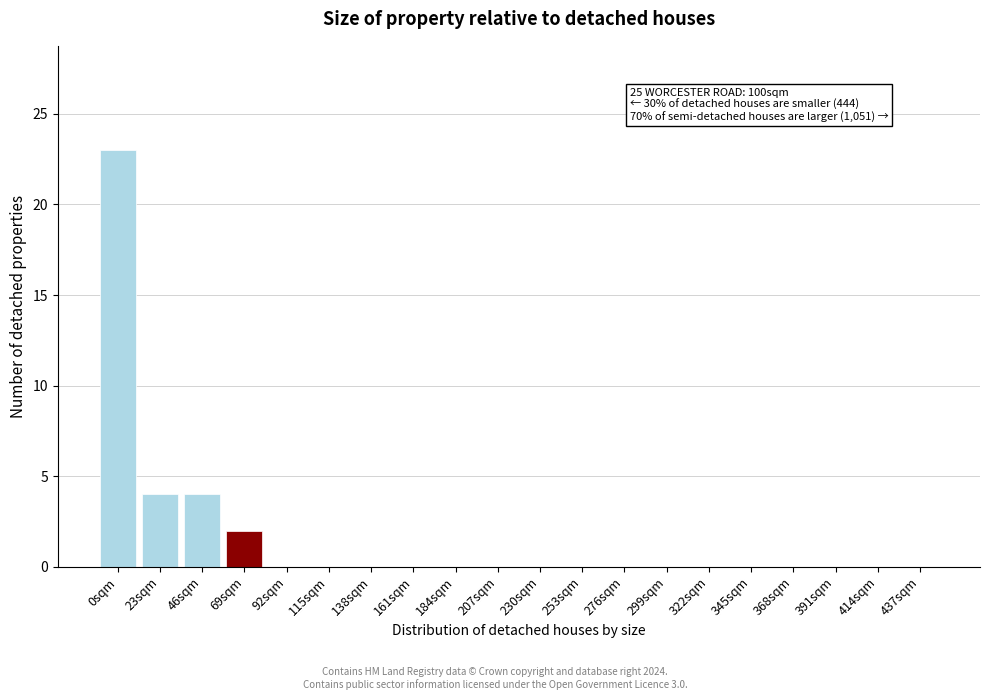

Reading left to right, list all the values displayed in this chart.

0sqm=23	23sqm=4	46sqm=4	69sqm=2	92sqm=0	115sqm=0	138sqm=0	161sqm=0	184sqm=0	207sqm=0	230sqm=0	253sqm=0	276sqm=0	299sqm=0	322sqm=0	345sqm=0	368sqm=0	391sqm=0	414sqm=0	437sqm=0